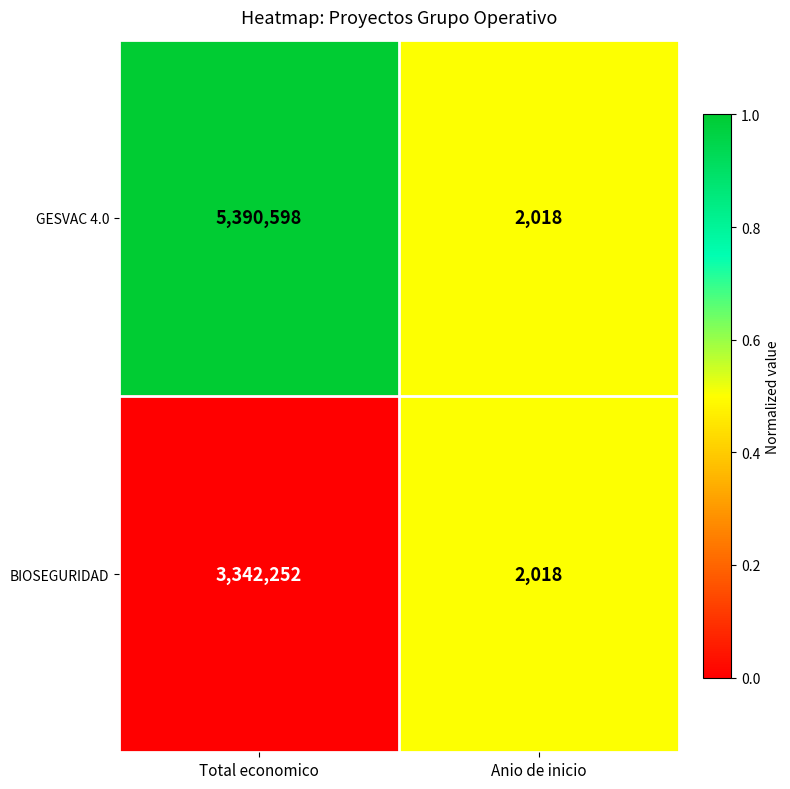

What is the total value across all series at Anio de inicio?

4036